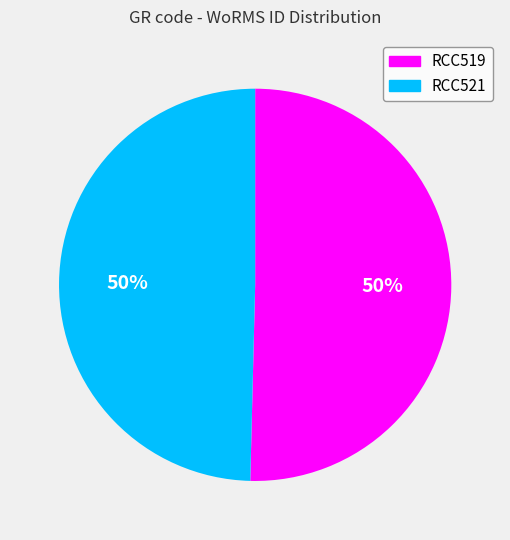

To the nearest percent, what is the combined percentage of RCC521 and RCC519?

100%